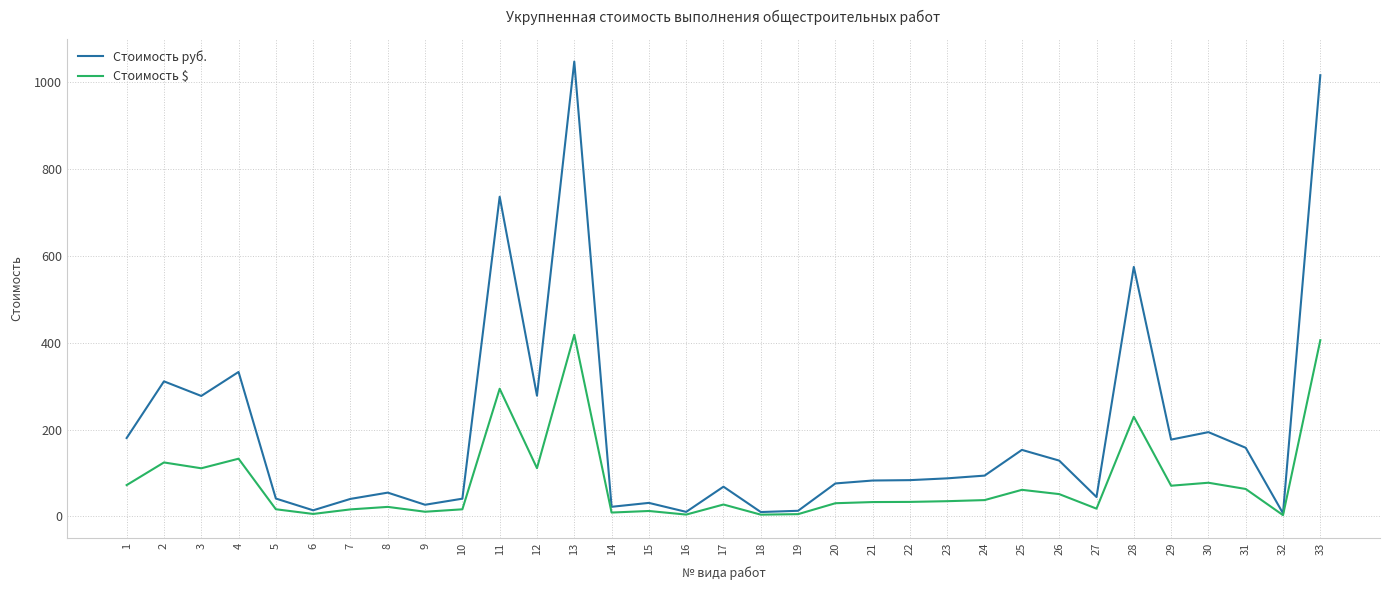

At which label is Стоимость руб. closest to 527?

28